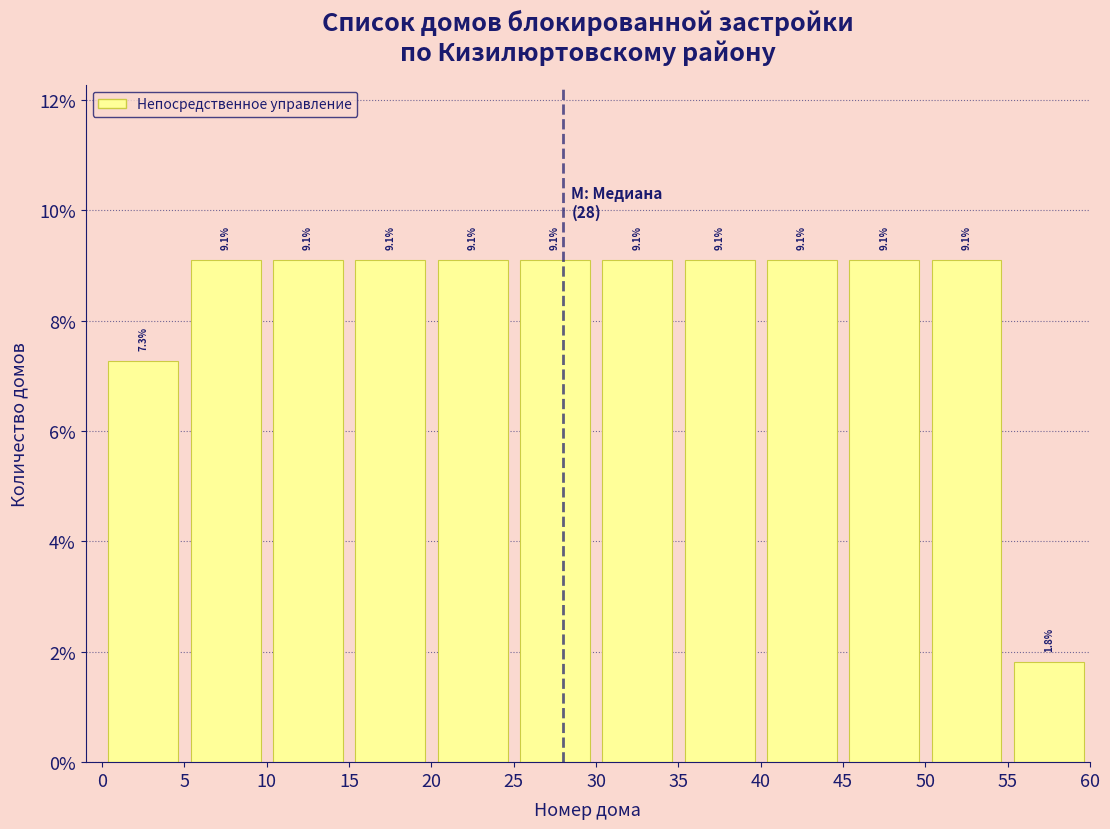

What is the height of the bar covering 40 to 45 on the x-axis?

9.1